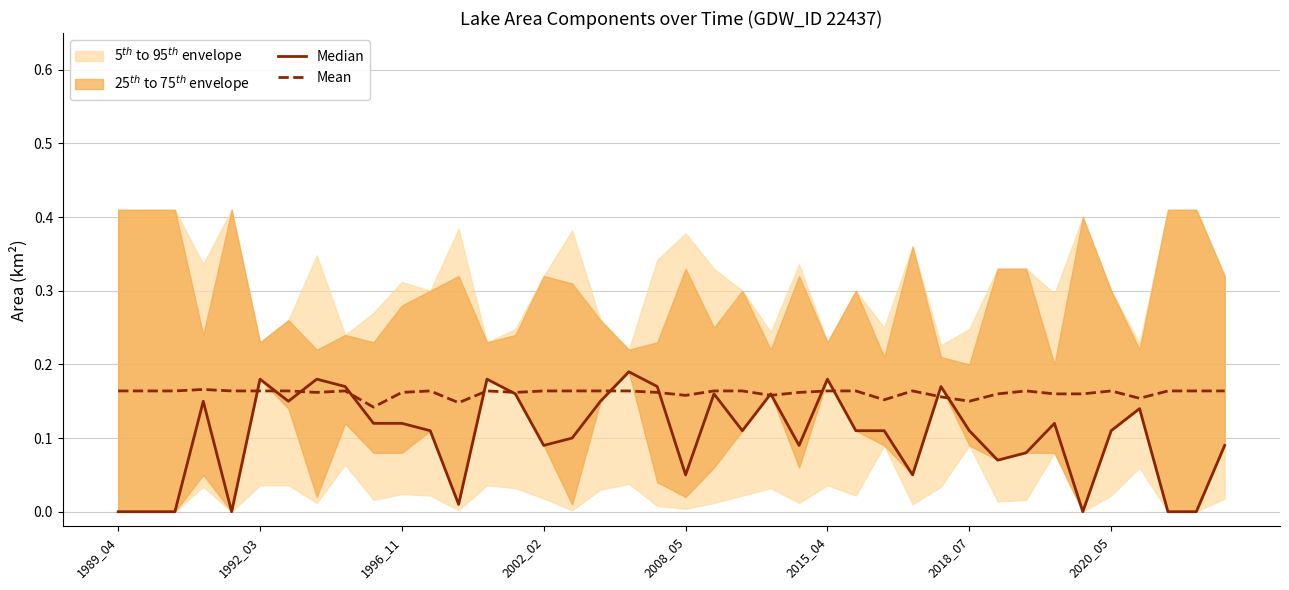

True or false: Mean and Median cross at least once.

True